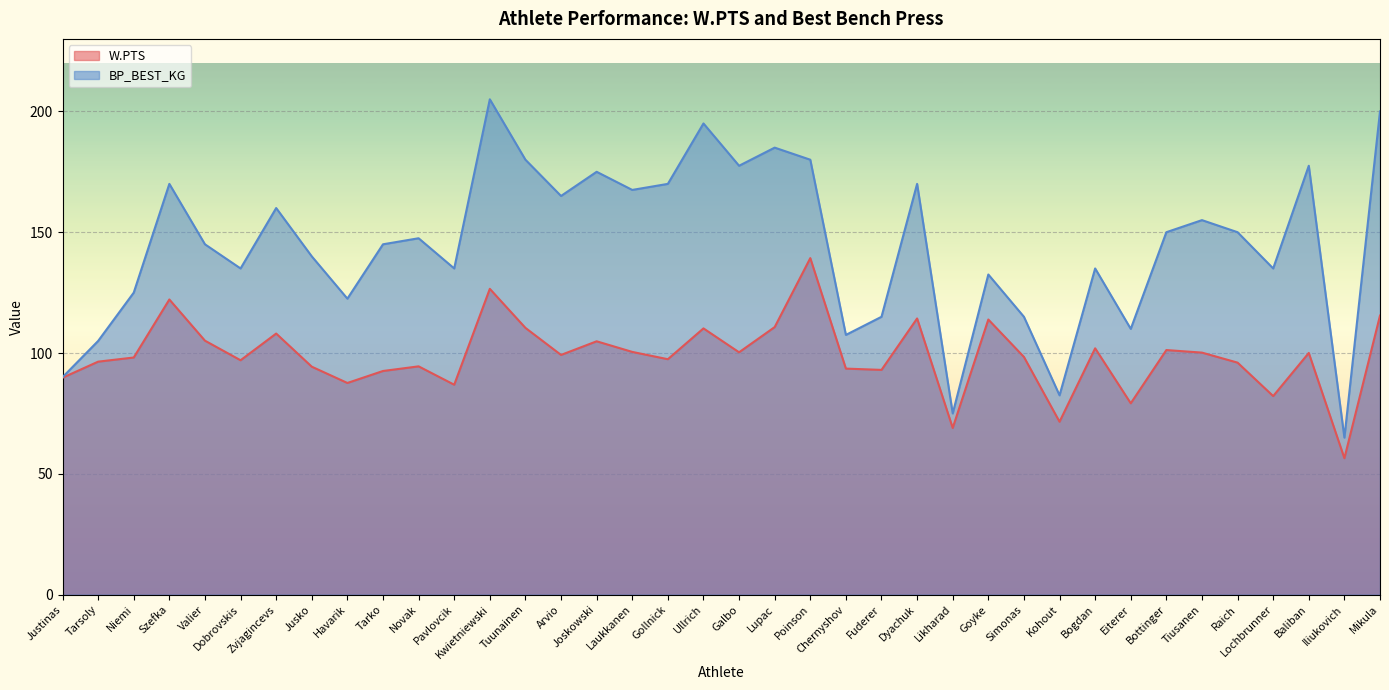

Which series has the largest range (max minus min)?

BP_BEST_KG